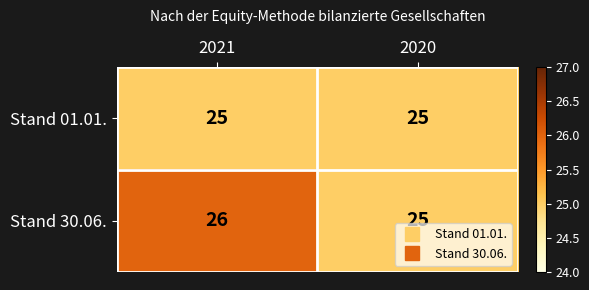

The Stand 30.06. series shows 26 at 2021. True or false?

True